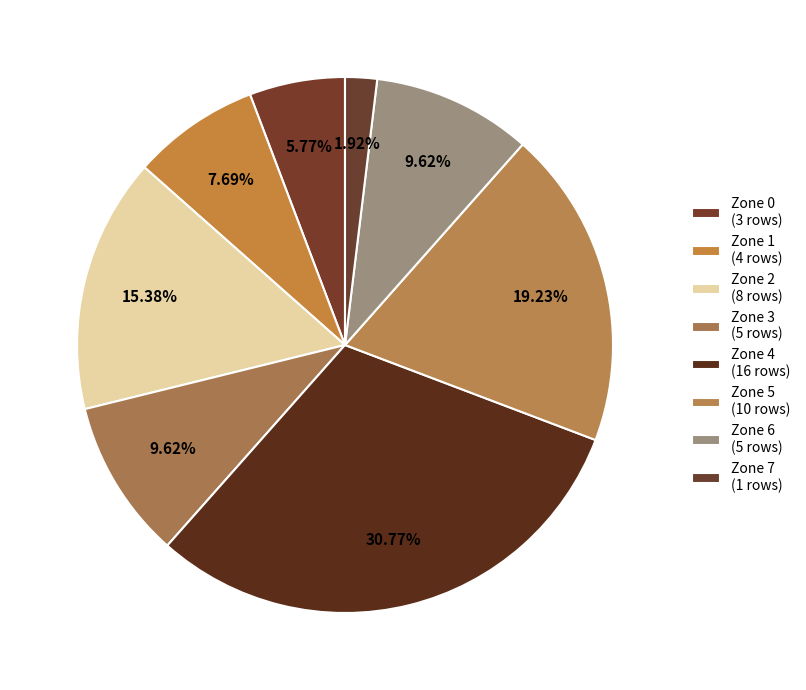

Count the number of slices in the pie.

8